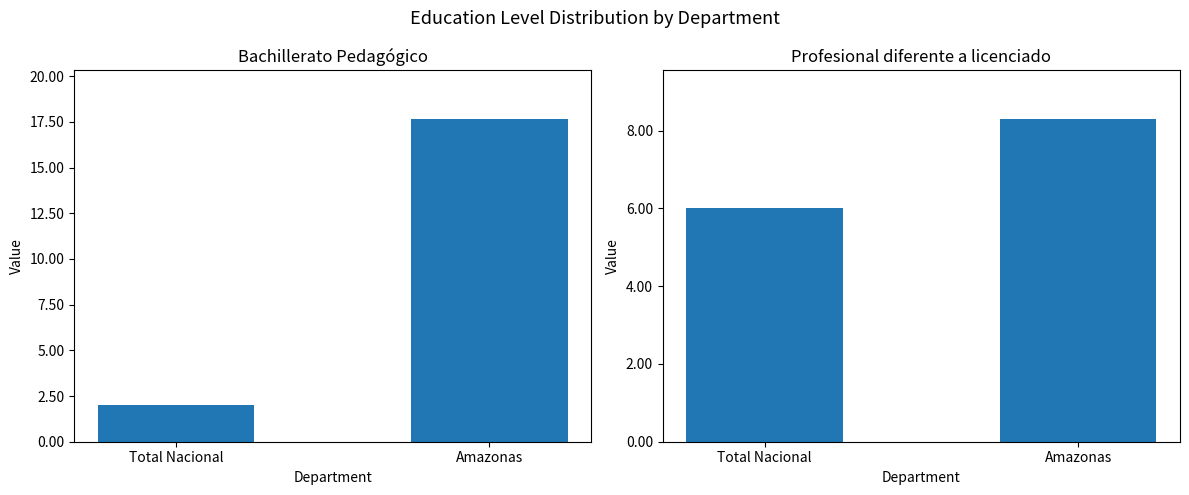

Which series changed the most between Total Nacional and Amazonas?

Bachillerato Pedagógico